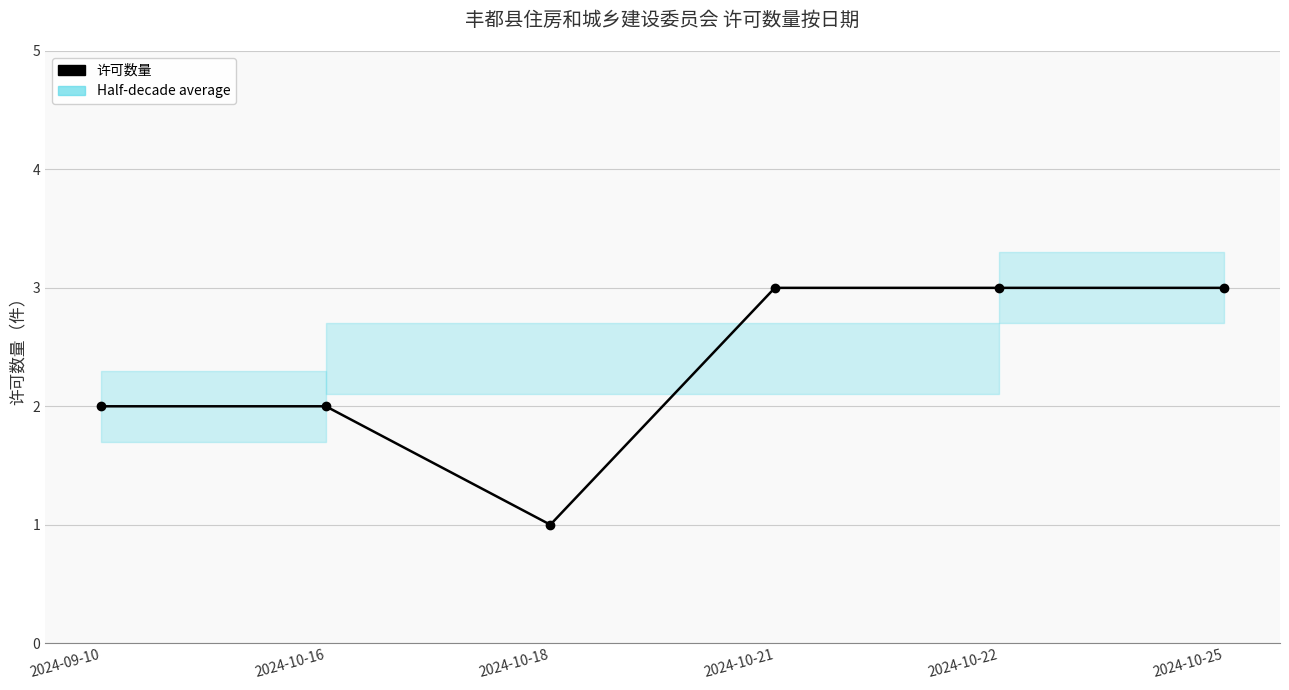

Reading left to right, what are all the values shown in this chart?

2	2	1	3	3	3